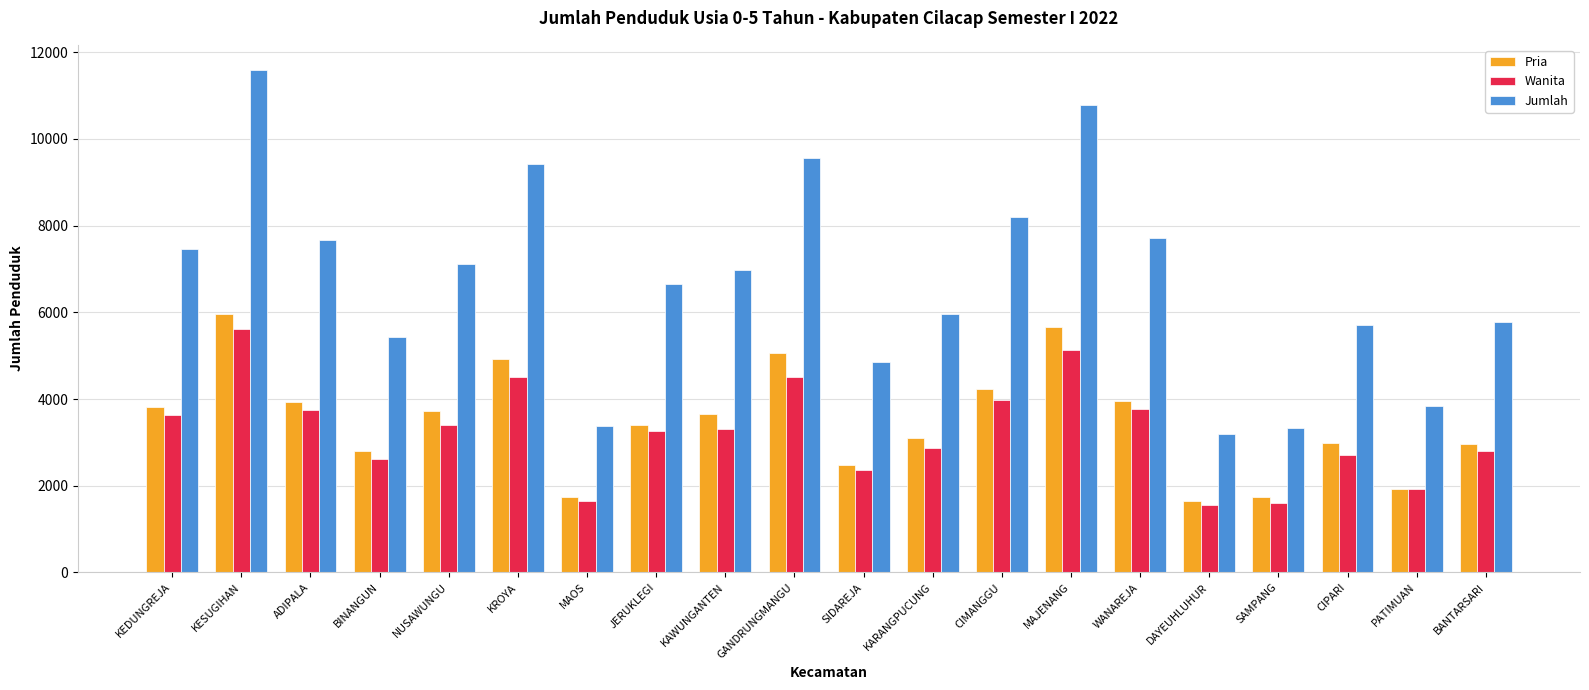

At GANDRUNGMANGU, list the series in order from smallest to largest.

Wanita, Pria, Jumlah